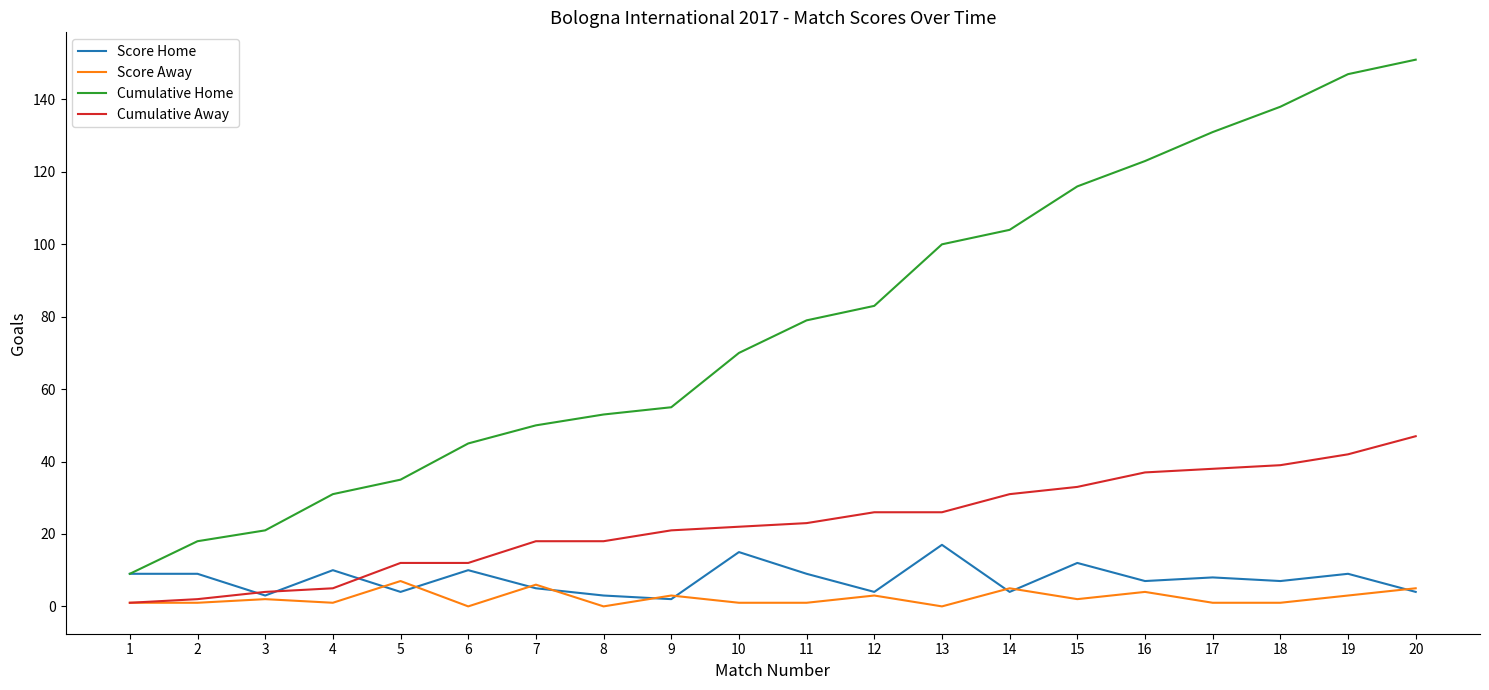

What is the total value across all series at 3?

30